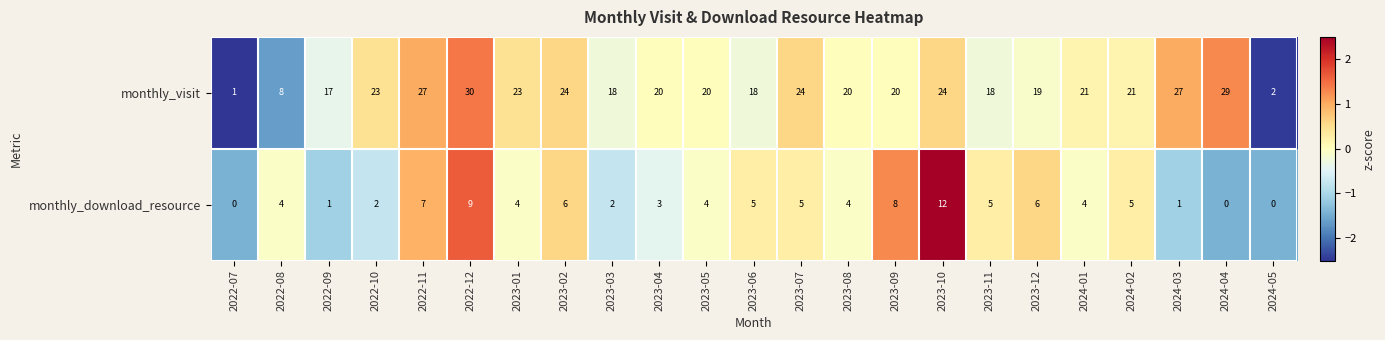

Rank the series by their average value, from highest to lowest.

monthly_visit, monthly_download_resource